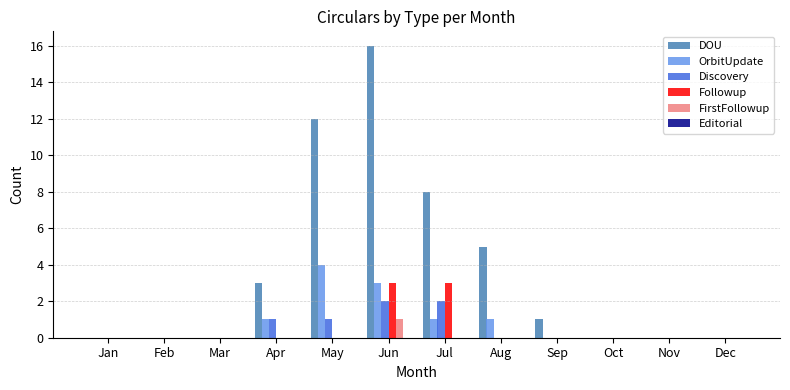

Between Mar and Jul, which series saw the biggest shift?

DOU